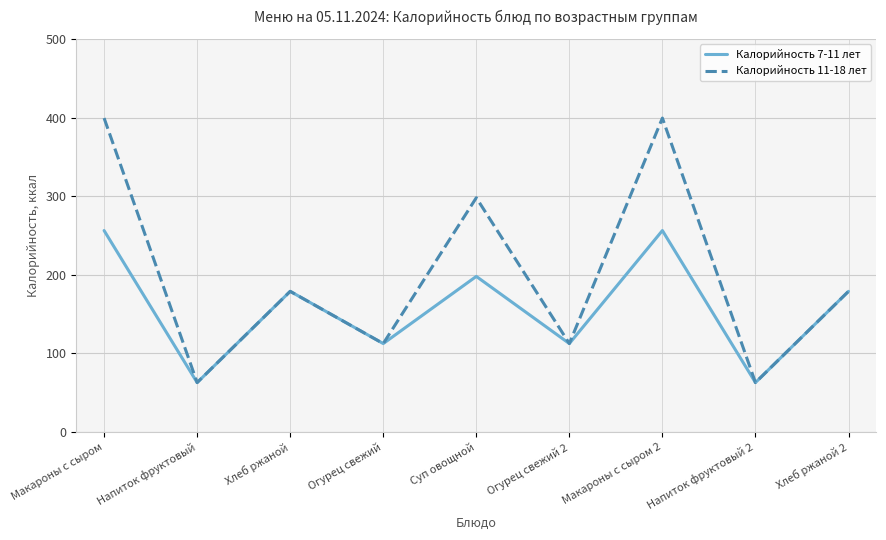

Does the chart have visible grid lines?

Yes